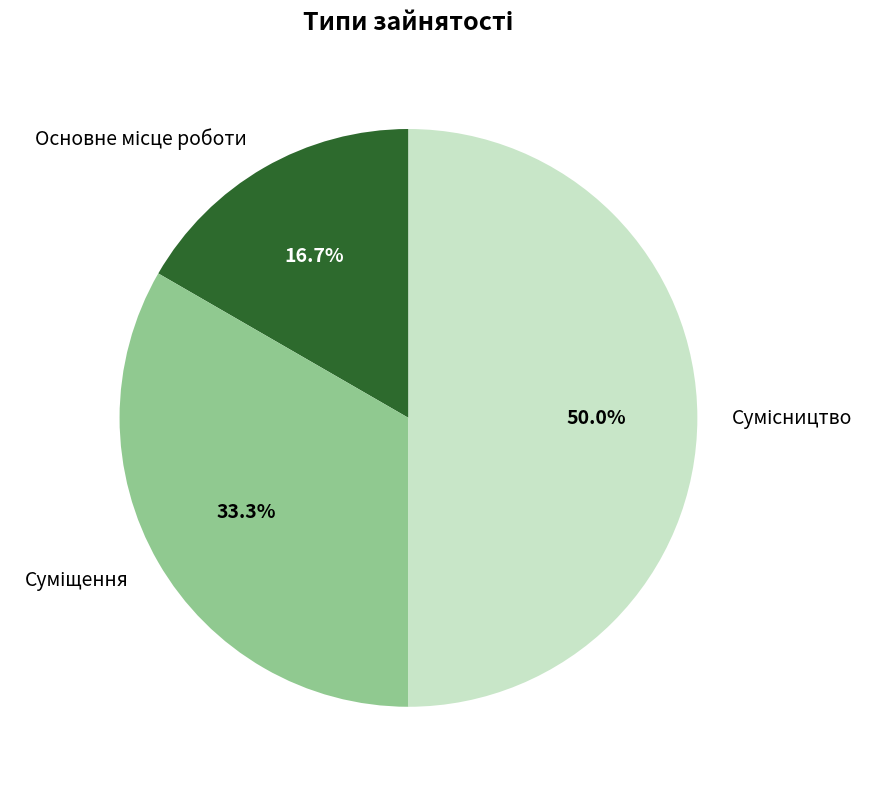

Which slice is the smallest?

Основне місце роботи